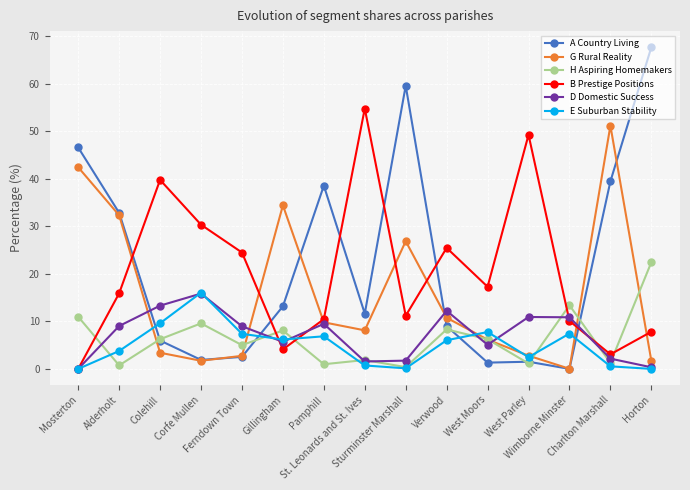

How many lines are shown in the chart?

6